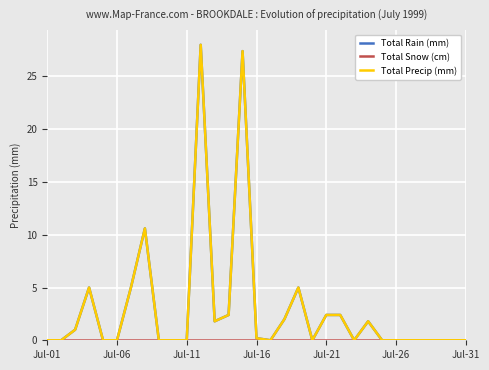

Does the chart have visible grid lines?

Yes